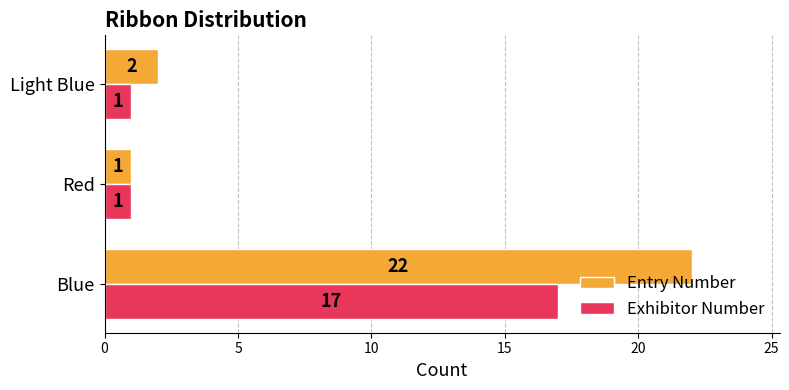

True or false: Entry Number has a value of 2 at Light Blue.

True